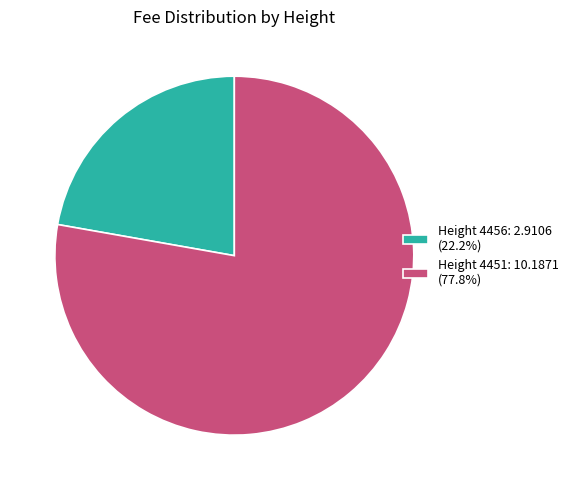

Does Height 4456: 2.9106 (22.2%) represent more than half of the total?

No